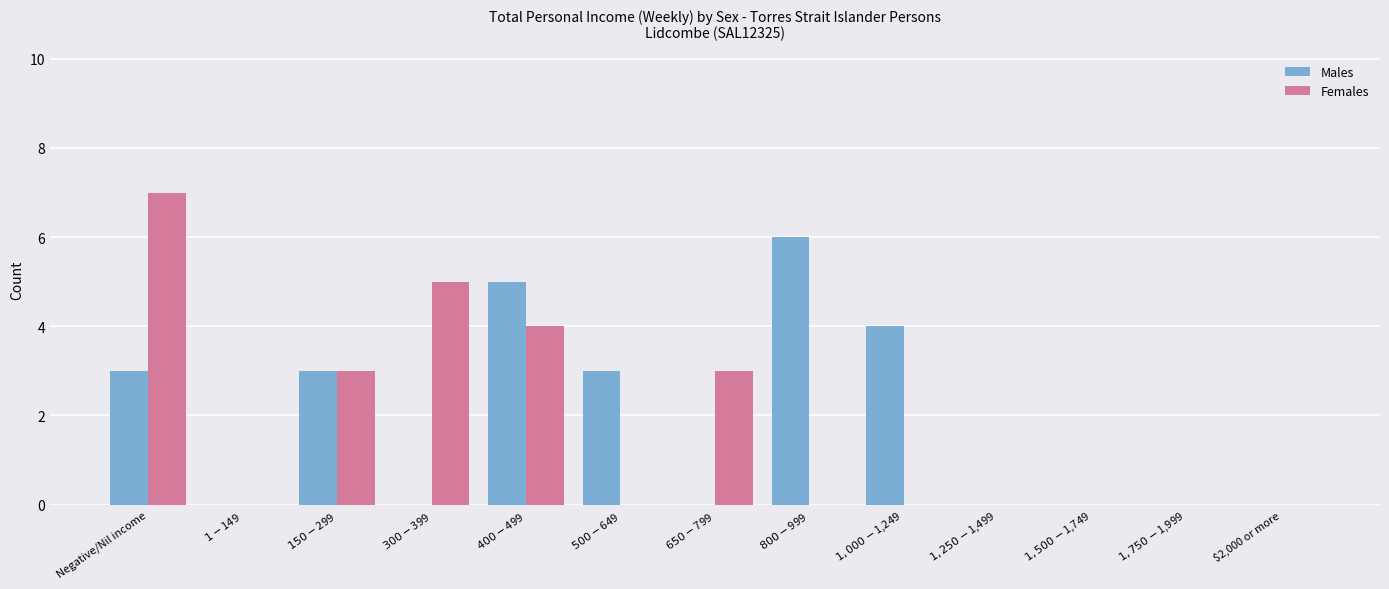

What is the maximum value shown in the chart?

7